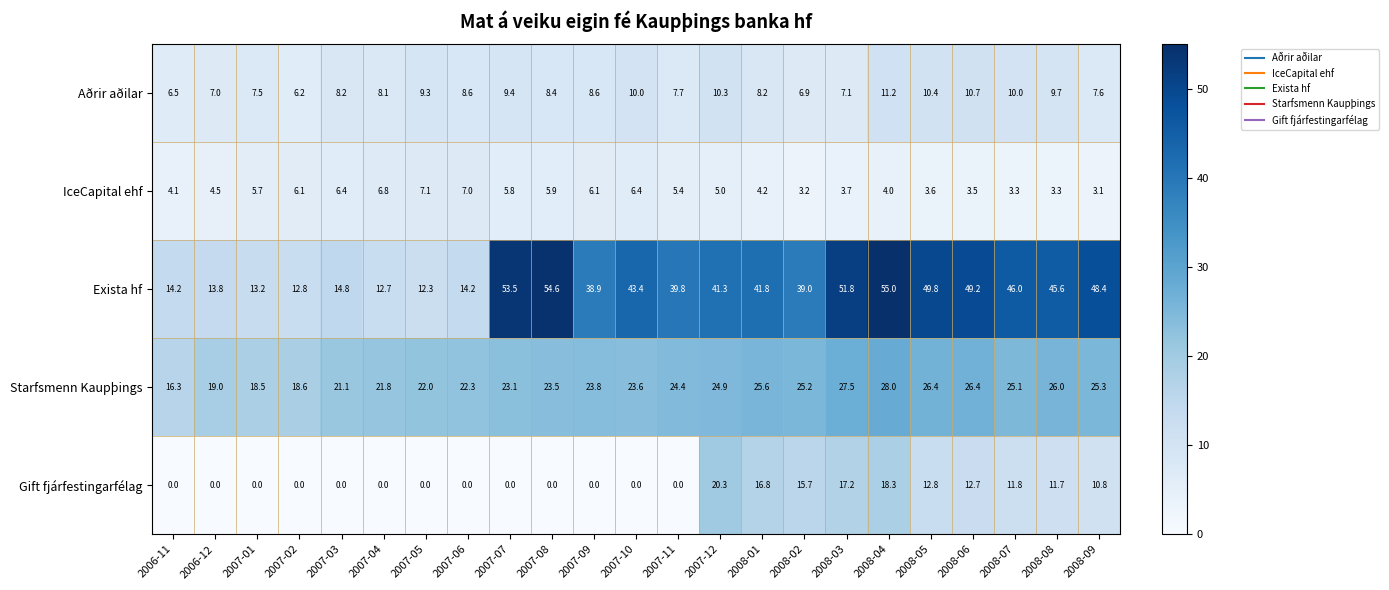

At 2007-08, list the series in order from smallest to largest.

Gift fjárfestingarfélag, IceCapital ehf, Aðrir aðilar, Starfsmenn Kaupþings, Exista hf